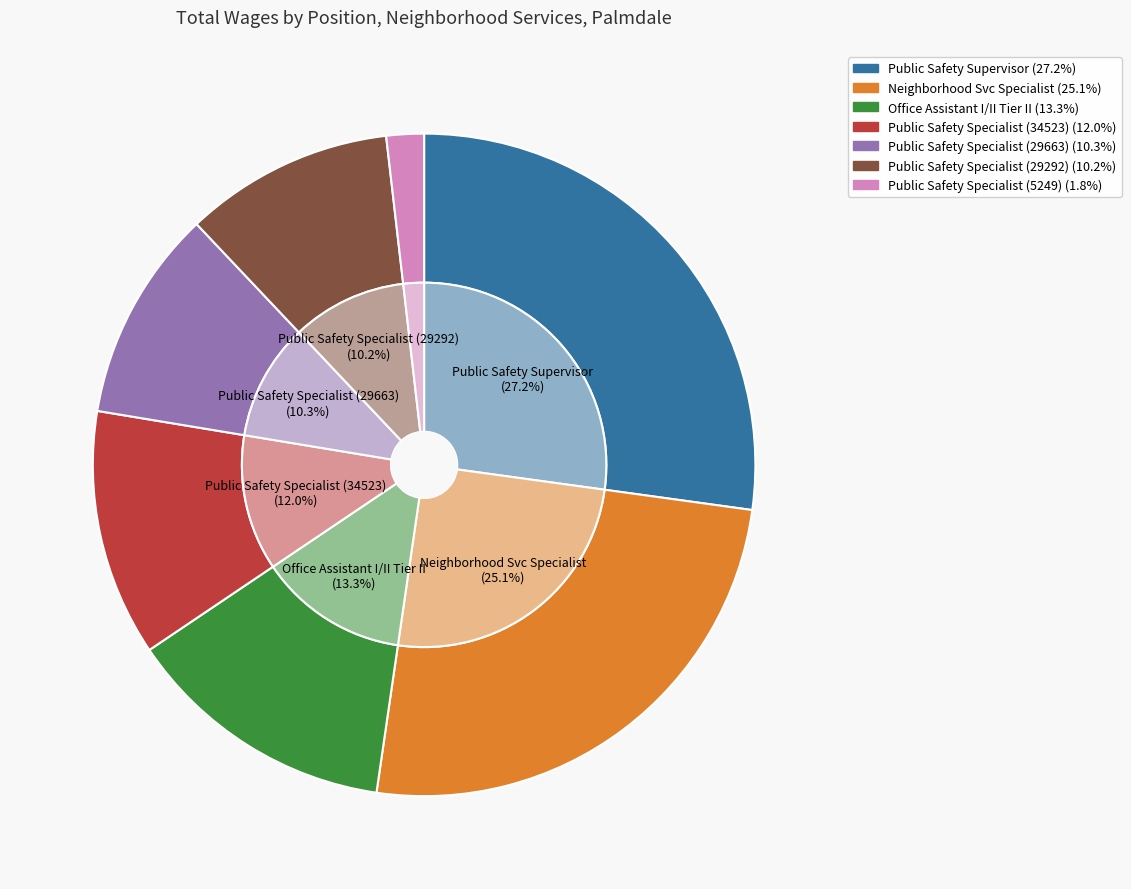

Count the number of slices in the pie.

7